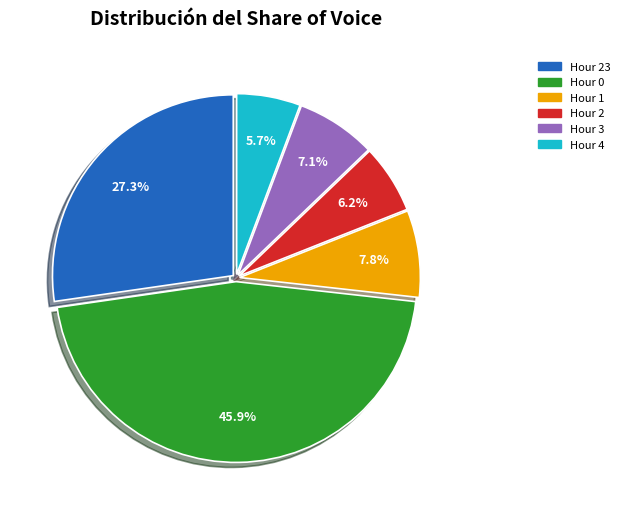

Is there a majority slice in this chart?

No